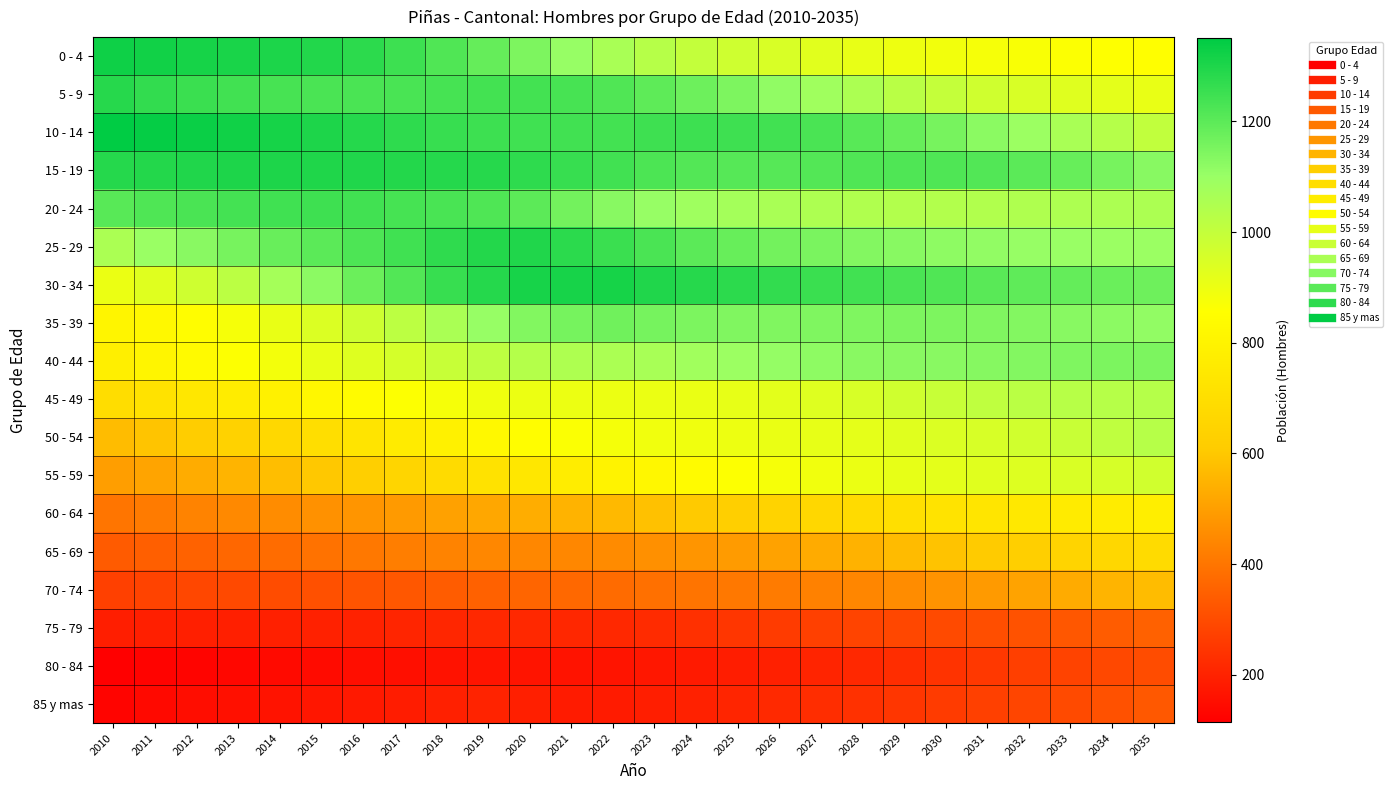

Reading left to right, what are all the values shown in this chart?

0 - 4: 2010=1324	2011=1319	2012=1313	2013=1307	2014=1304	2015=1293	2016=1276	2017=1251	2018=1219	2019=1184	2020=1145	2021=1104	2022=1062	2023=1030	2024=1000	2025=973	2026=948	2027=927	2028=910	2029=895	2030=885	2031=876	2032=868	2033=862	2034=857	2035=852
5 - 9: 2010=1286	2011=1267	2012=1255	2013=1242	2014=1233	2015=1227	2016=1228	2017=1231	2018=1235	2019=1240	2020=1240	2021=1233	2022=1219	2023=1198	2024=1173	2025=1145	2026=1115	2027=1084	2028=1054	2029=1024	2030=996	2031=971	2032=949	2033=932	2034=919	2035=907
10 - 14: 2010=1350	2011=1339	2012=1331	2013=1323	2014=1312	2015=1300	2016=1289	2017=1275	2018=1259	2019=1250	2020=1245	2021=1242	2022=1241	2023=1247	2024=1249	2025=1248	2026=1243	2027=1227	2028=1207	2029=1183	2030=1155	2031=1125	2032=1094	2033=1062	2034=1033	2035=1005
15 - 19: 2010=1288	2011=1292	2012=1296	2013=1300	2014=1300	2015=1299	2016=1295	2017=1291	2018=1289	2019=1287	2020=1274	2021=1259	2022=1242	2023=1225	2024=1214	2025=1208	2026=1210	2027=1213	2028=1218	2029=1221	2030=1220	2031=1215	2032=1201	2033=1182	2034=1156	2035=1129
20 - 24: 2010=1207	2011=1220	2012=1228	2013=1238	2014=1246	2015=1247	2016=1243	2017=1236	2018=1230	2019=1221	2020=1199	2021=1163	2022=1129	2023=1106	2024=1087	2025=1073	2026=1061	2027=1051	2028=1044	2029=1040	2030=1040	2031=1042	2032=1047	2033=1052	2034=1055	2035=1055
25 - 29: 2010=1058	2011=1097	2012=1128	2013=1157	2014=1180	2015=1202	2016=1223	2017=1246	2018=1272	2019=1292	2020=1296	2021=1279	2022=1255	2023=1227	2024=1202	2025=1182	2026=1164	2027=1150	2028=1137	2029=1129	2030=1120	2031=1112	2032=1104	2033=1101	2034=1096	2035=1096
30 - 34: 2010=902	2011=932	2012=972	2013=1019	2014=1071	2015=1123	2016=1174	2017=1216	2018=1259	2019=1289	2020=1310	2021=1311	2022=1312	2023=1296	2024=1285	2025=1277	2026=1267	2027=1255	2028=1243	2029=1228	2030=1218	2031=1203	2032=1195	2033=1186	2034=1177	2035=1171
35 - 39: 2010=809	2011=823	2012=849	2013=876	2014=907	2015=940	2016=974	2017=1016	2018=1060	2019=1105	2020=1138	2021=1159	2022=1167	2023=1158	2024=1149	2025=1141	2026=1141	2027=1143	2028=1143	2029=1146	2030=1146	2031=1142	2032=1137	2033=1129	2034=1121	2035=1112
40 - 44: 2010=783	2011=809	2012=835	2013=860	2014=884	2015=910	2016=933	2017=959	2018=989	2019=1013	2020=1035	2021=1050	2022=1057	2023=1065	2024=1080	2025=1093	2026=1108	2027=1119	2028=1126	2029=1128	2030=1127	2031=1132	2032=1137	2033=1144	2034=1148	2035=1149
45 - 49: 2010=692	2011=716	2012=741	2013=766	2014=792	2015=817	2016=838	2017=859	2018=876	2019=891	2020=900	2021=900	2022=901	2023=903	2024=906	2025=911	2026=922	2027=935	2028=951	2029=971	2030=990	2031=1009	2032=1020	2033=1028	2034=1031	2035=1033
50 - 54: 2010=572	2011=592	2012=616	2013=643	2014=671	2015=701	2016=728	2017=761	2018=791	2019=823	2020=847	2021=865	2022=879	2023=888	2024=891	2025=897	2026=904	2027=911	2028=917	2029=928	2030=940	2031=951	2032=967	2033=987	2034=1008	2035=1030
55 - 59: 2010=500	2011=513	2012=533	2013=553	2014=576	2015=601	2016=628	2017=656	2018=686	2019=718	2020=743	2021=769	2022=798	2023=819	2024=841	2025=860	2026=877	2027=889	2028=903	2029=911	2030=919	2031=928	2032=936	2033=945	2034=954	2035=968
60 - 64: 2010=402	2011=415	2012=434	2013=448	2014=457	2015=468	2016=479	2017=491	2018=506	2019=522	2020=535	2021=550	2022=566	2023=585	2024=605	2025=626	2026=645	2027=664	2028=686	2029=703	2030=722	2031=734	2032=749	2033=760	2034=767	2035=775
65 - 69: 2010=337	2011=347	2012=356	2013=366	2014=379	2015=394	2016=409	2017=423	2018=435	2019=445	2020=444	2021=444	2022=454	2023=465	2024=479	2025=492	2026=510	2027=531	2028=549	2029=570	2030=589	2031=608	2032=628	2033=650	2034=666	2035=684
70 - 74: 2010=273	2011=281	2012=289	2013=294	2014=303	2015=312	2016=321	2017=328	2018=340	2019=352	2020=362	2021=369	2022=377	2023=389	2024=398	2025=407	2026=416	2027=429	2028=441	2029=457	2030=473	2031=491	2032=511	2033=530	2034=553	2035=572
75 - 79: 2010=190	2011=194	2012=193	2013=194	2014=195	2015=199	2016=201	2017=208	2018=211	2019=216	2020=216	2021=212	2022=214	2023=222	2024=235	2025=249	2026=261	2027=274	2028=283	2029=291	2030=298	2031=307	2032=317	2033=328	2034=341	2035=353
80 - 84: 2010=115	2011=125	2012=129	2013=136	2014=142	2015=145	2016=152	2017=156	2018=162	2019=168	2020=168	2021=164	2022=166	2023=174	2024=181	2025=188	2026=196	2027=205	2028=214	2029=226	2030=241	2031=254	2032=270	2033=281	2034=293	2035=301
85 y mas: 2010=129	2011=141	2012=149	2013=157	2014=165	2015=172	2016=180	2017=187	2018=195	2019=202	2020=194	2021=183	2022=184	2023=191	2024=198	2025=207	2026=217	2027=227	2028=238	2029=249	2030=260	2031=272	2032=285	2033=298	2034=315	2035=332